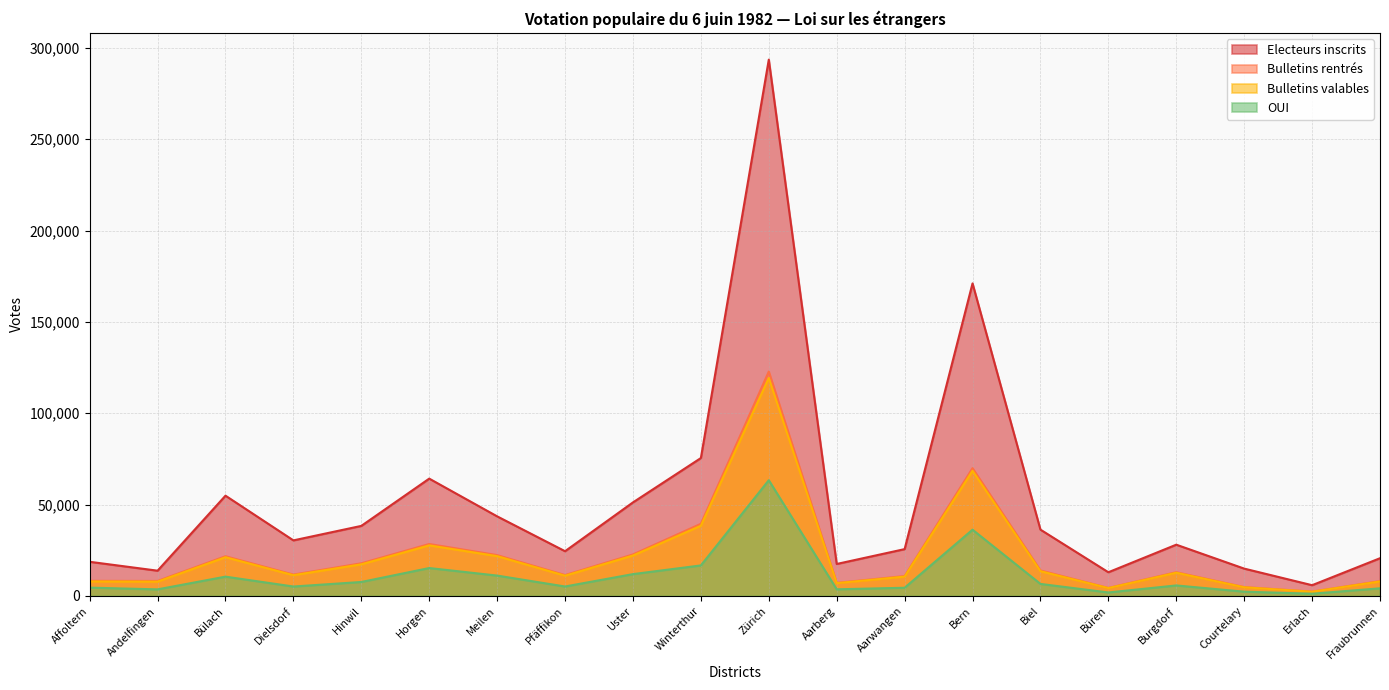

How many interior local peaks does the Bulletins rentrés series have?

5